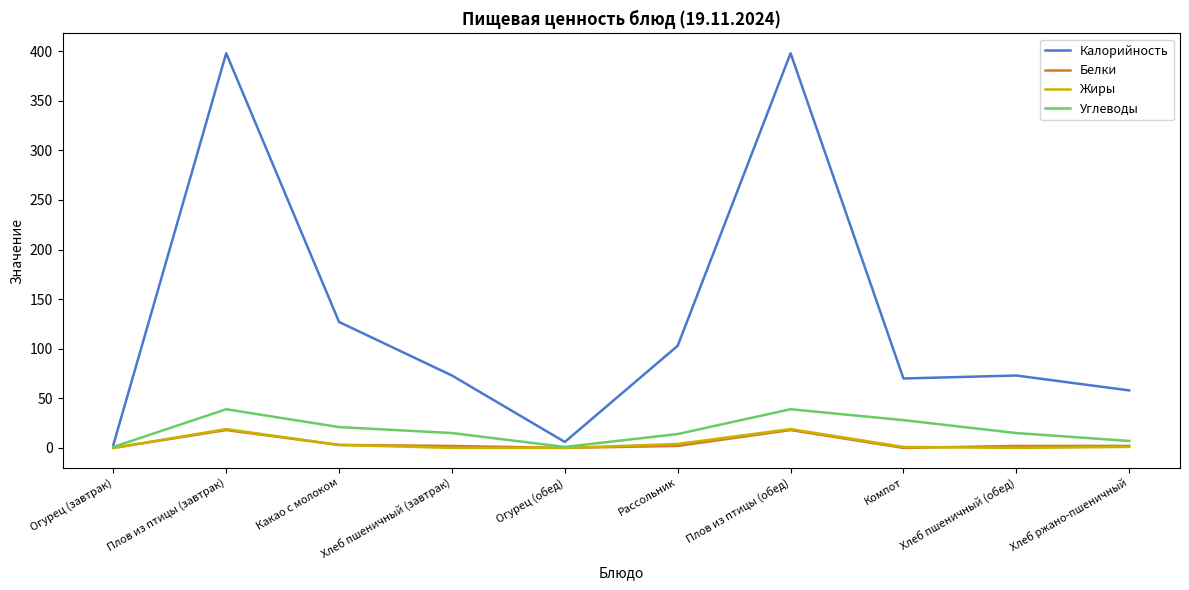

Does the chart display data point markers on the line(s)?

No